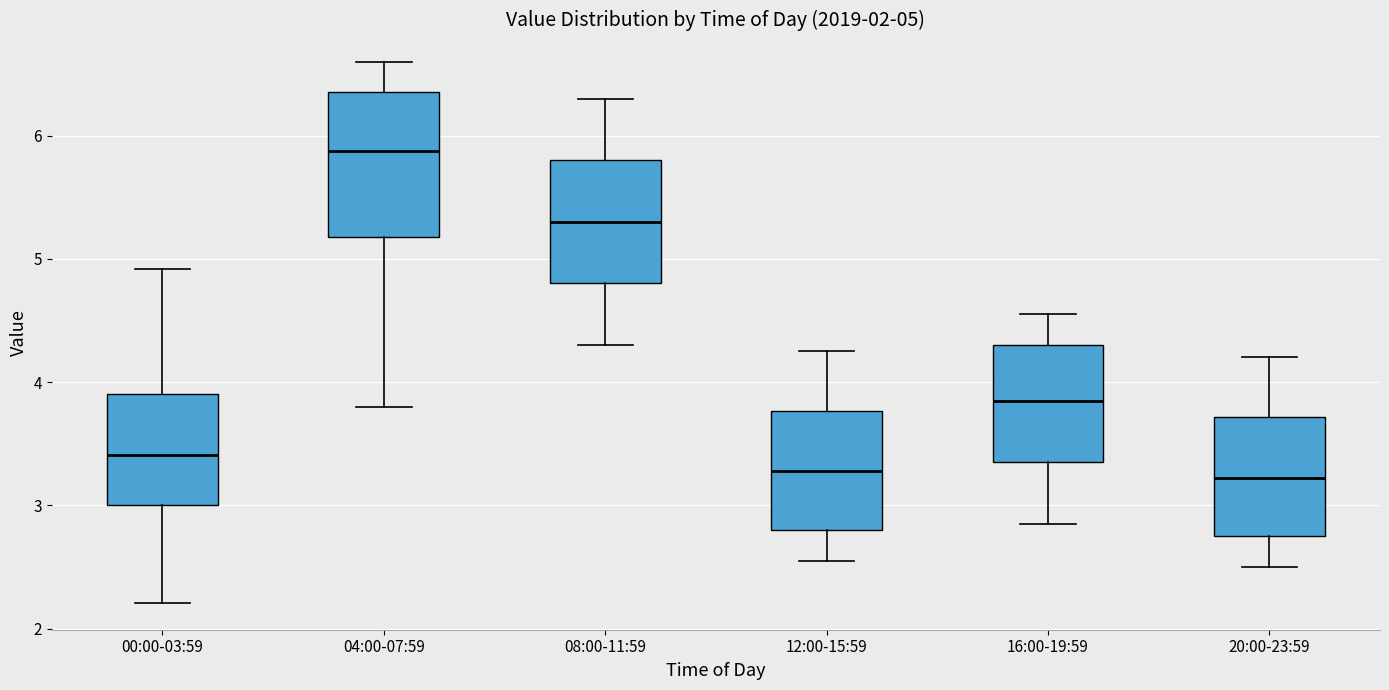

Which box is the tallest, from its lower edge to its upper edge?

04:00-07:59